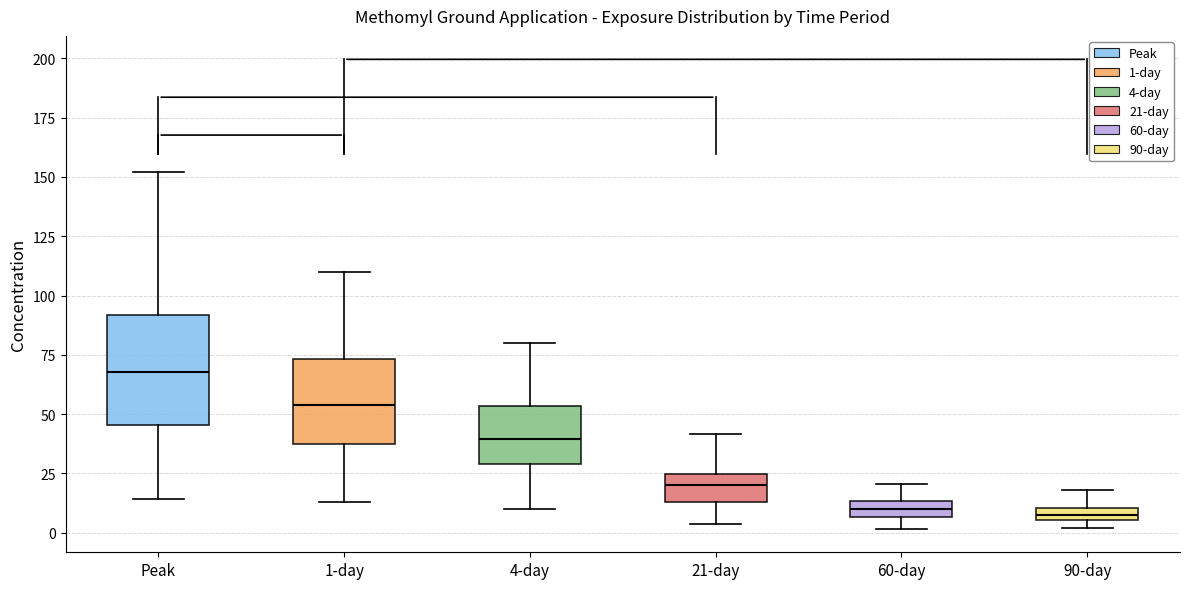

Where is the upper edge of the box for 21-day on the y-axis? The values are not printed on the chart, so give them approximately, as read against the axis.

25